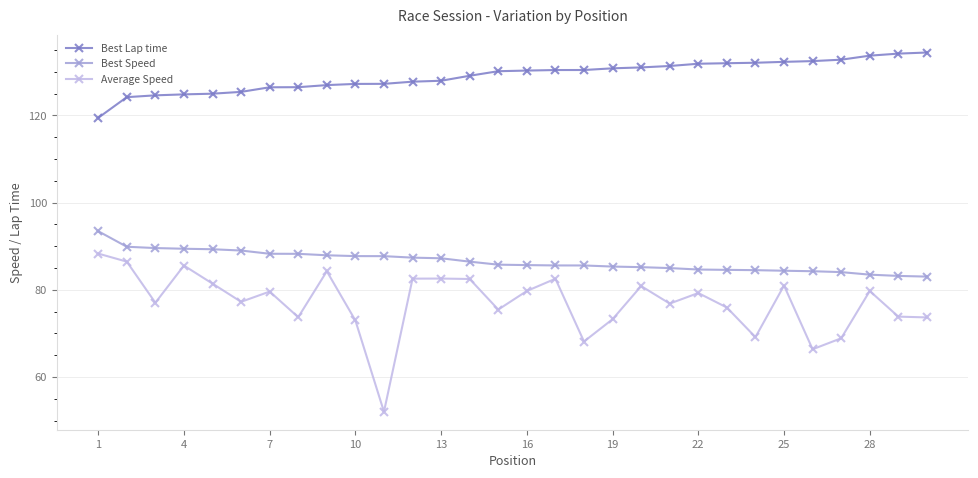

True or false: Average Speed has more than 1 points higher than both neighbors.

True